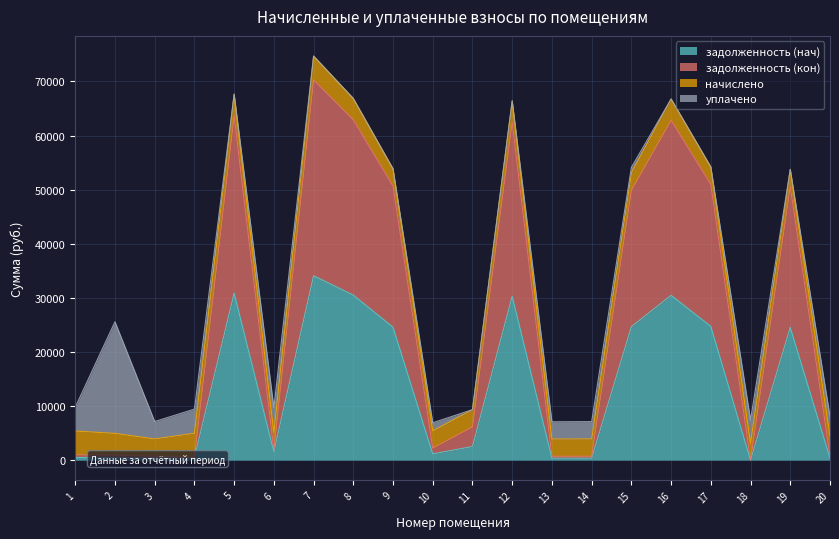

At which category does the chart reach its minimum across all series?

18